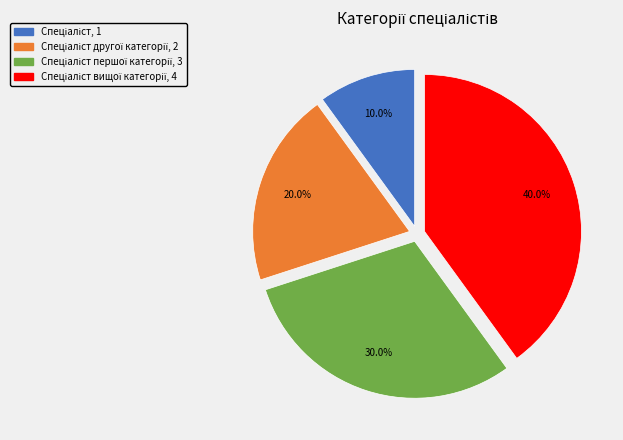

Does any single category account for the majority?

No